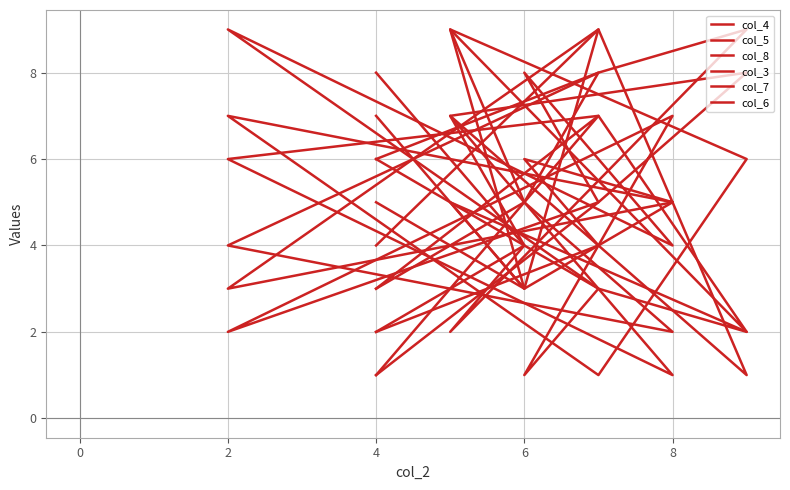

The col_7 series shows 3 at 8. True or false?

True